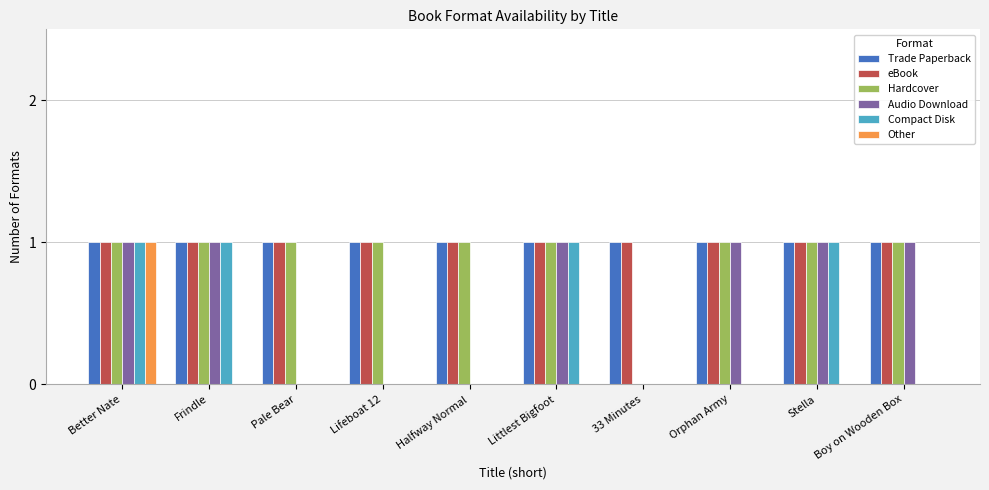

Which series changed the most between Better Nate and Stella?

Other